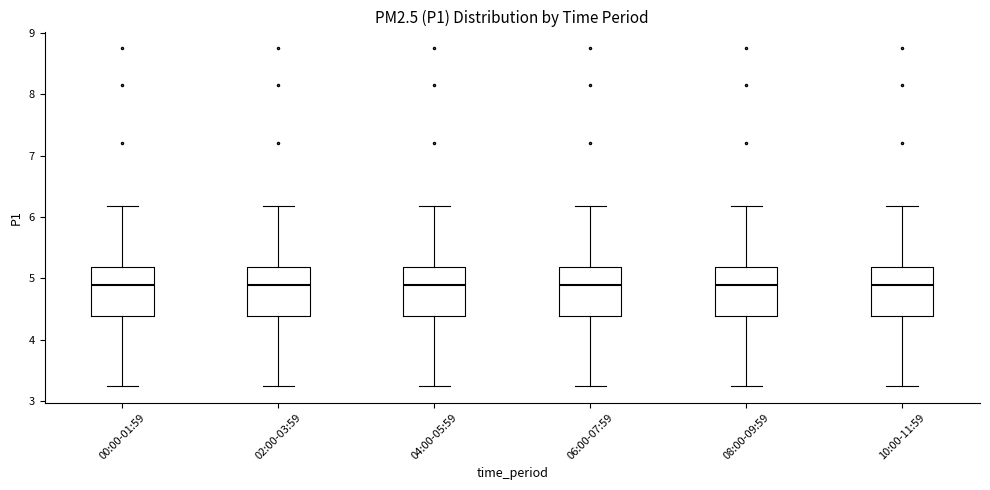

Where is the upper edge of the box for 00:00-01:59 on the y-axis? The values are not printed on the chart, so give them approximately, as read against the axis.

5.2